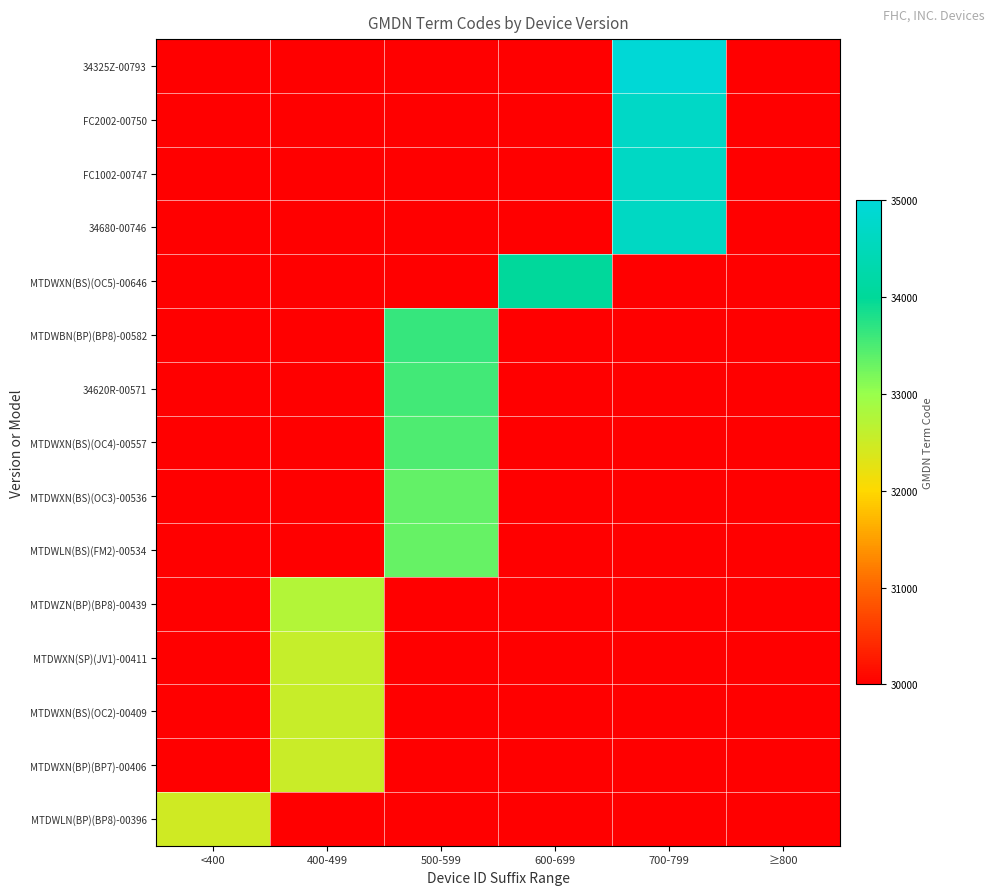

What is the maximum value shown in the chart?

34956.2